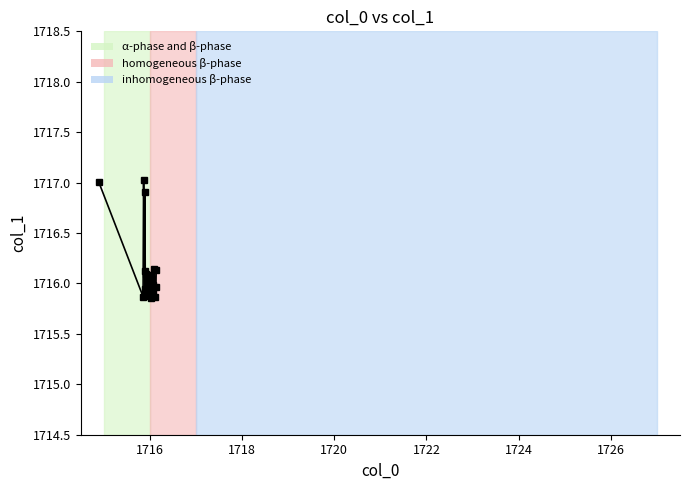

What is the greatest value displayed?

1717.0